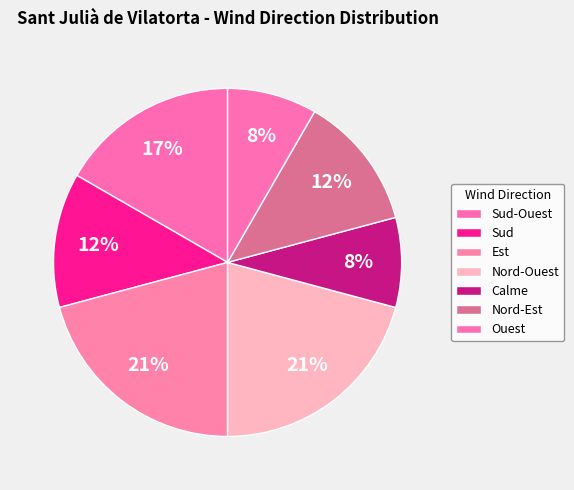

What is the ratio of the value at Sud-Ouest to the value at Ouest?

2.0